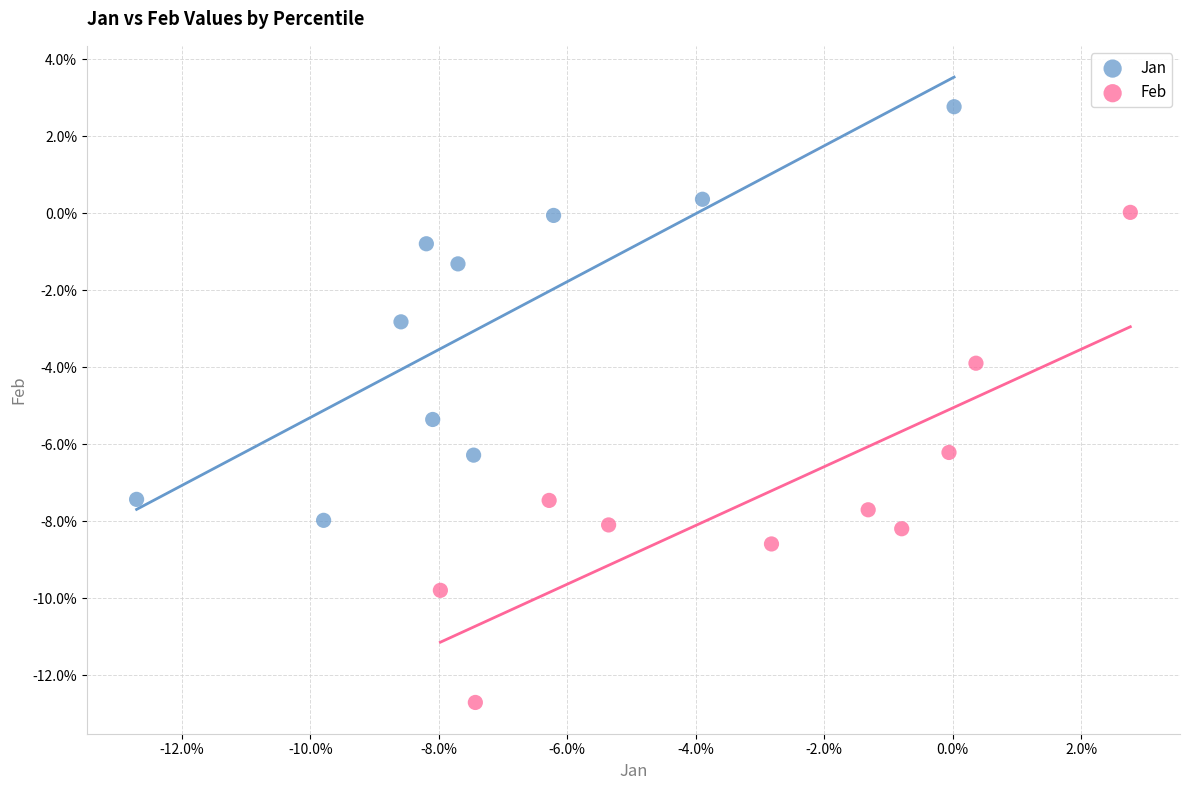

Which series has the largest Y range (max minus min)?

Feb